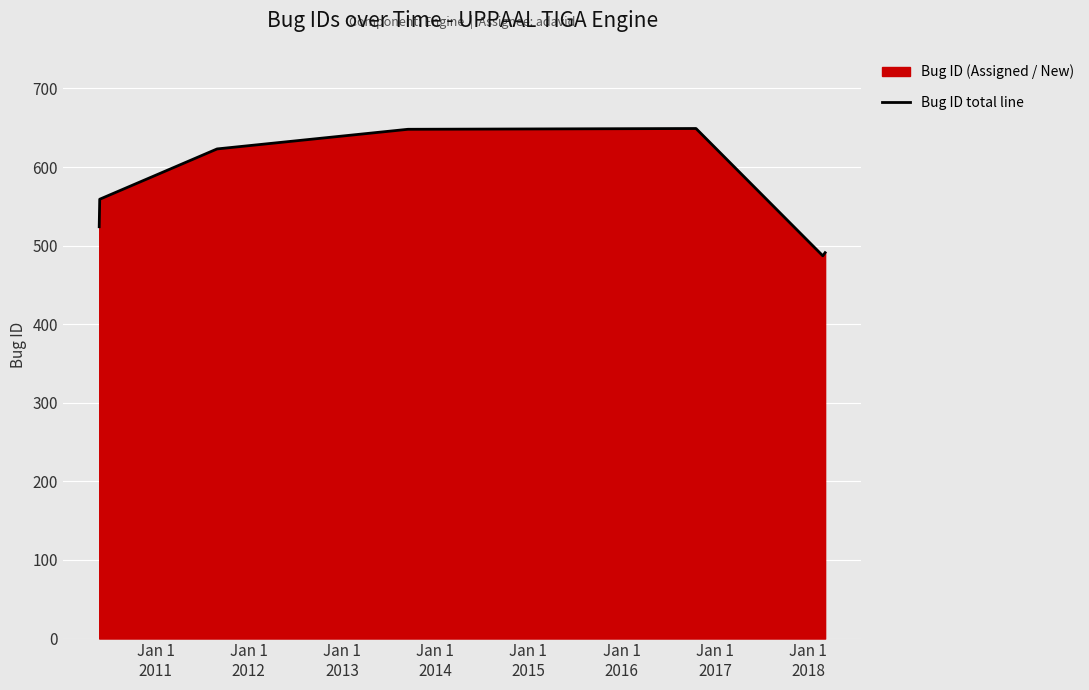

How many interior local peaks (higher than both neighbors) does the data have?

1